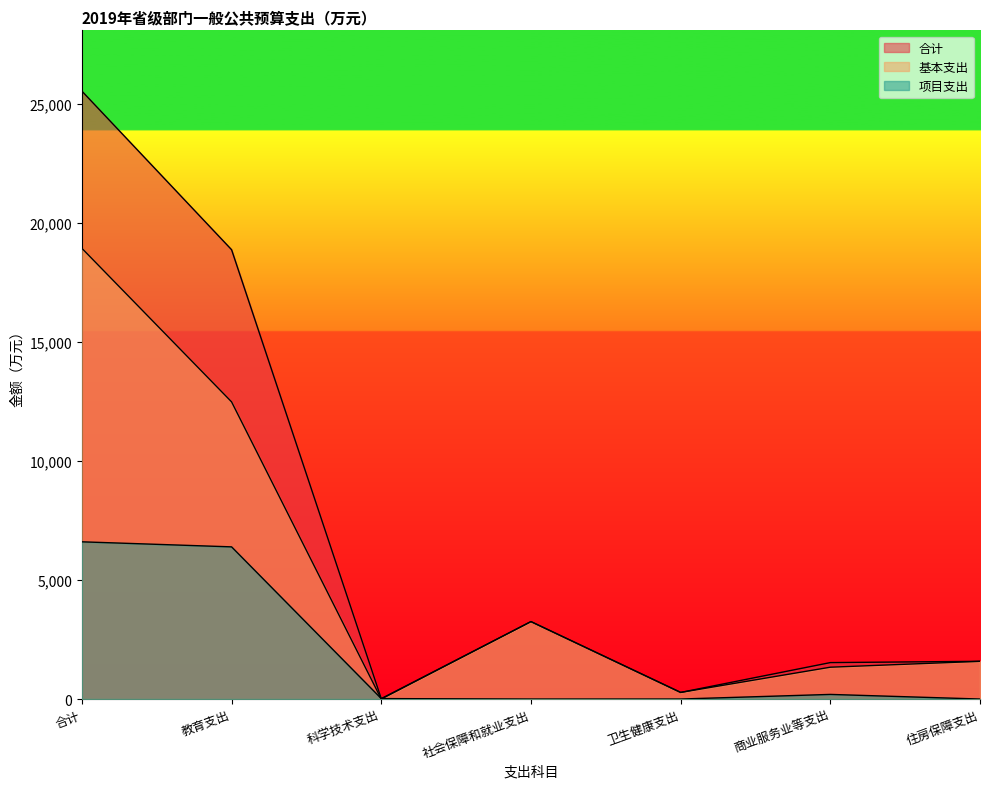

What is the difference between the maximum and second lowest values in the 合计 series?

25245.9